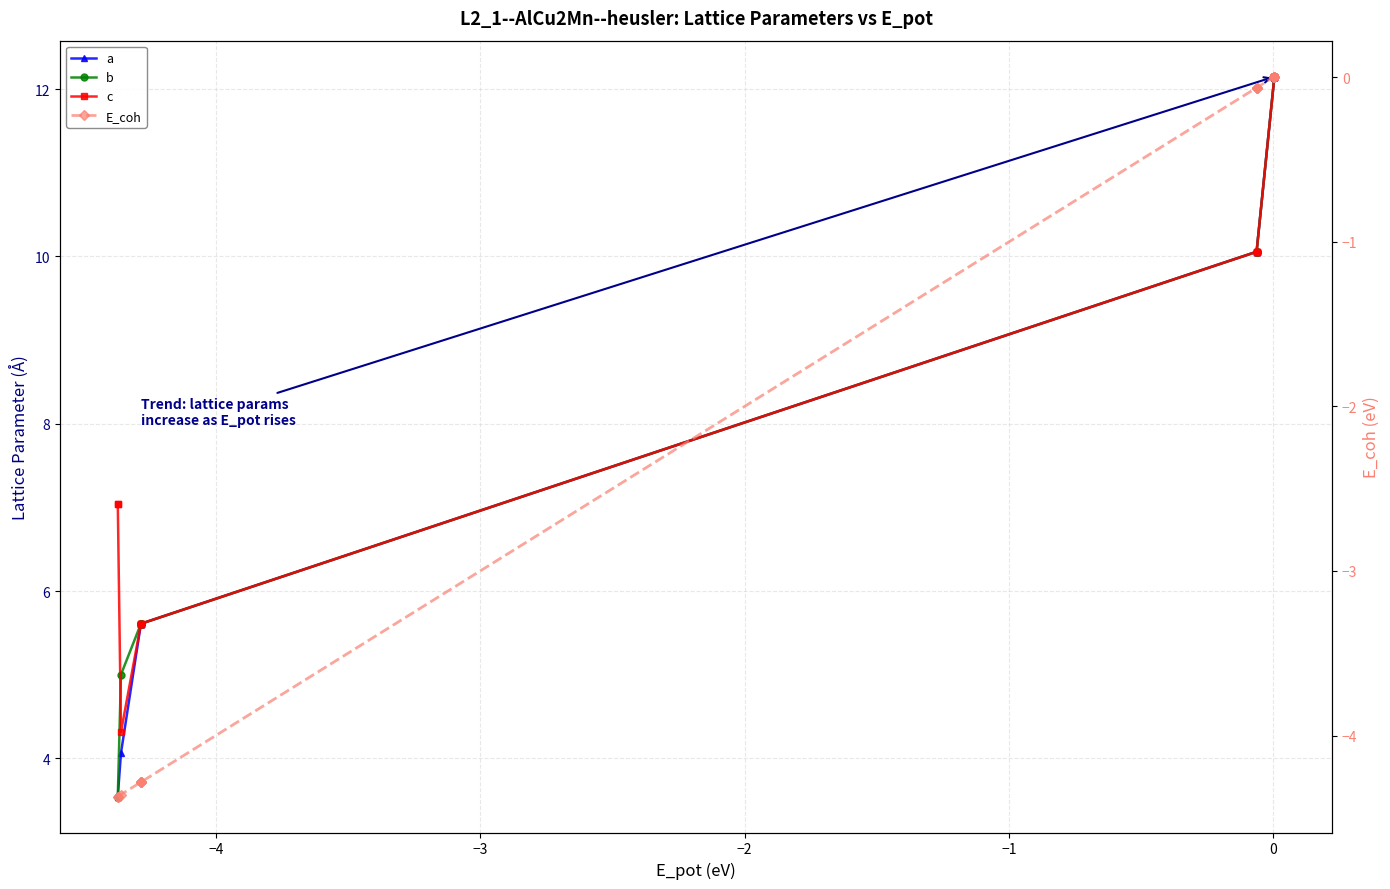

True or false: c and a cross at least once.

False